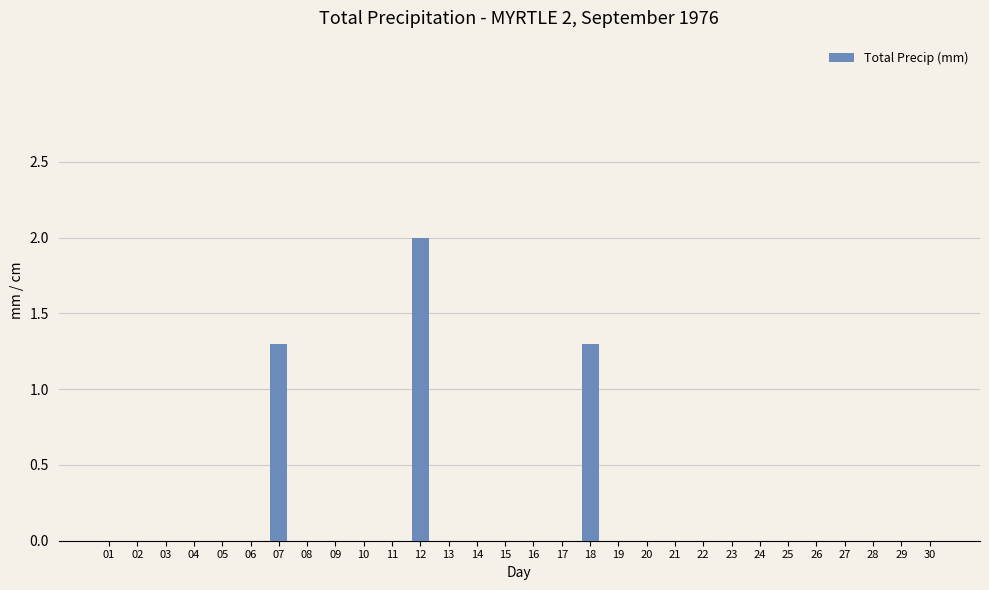

Count the number of data series in this chart.

1